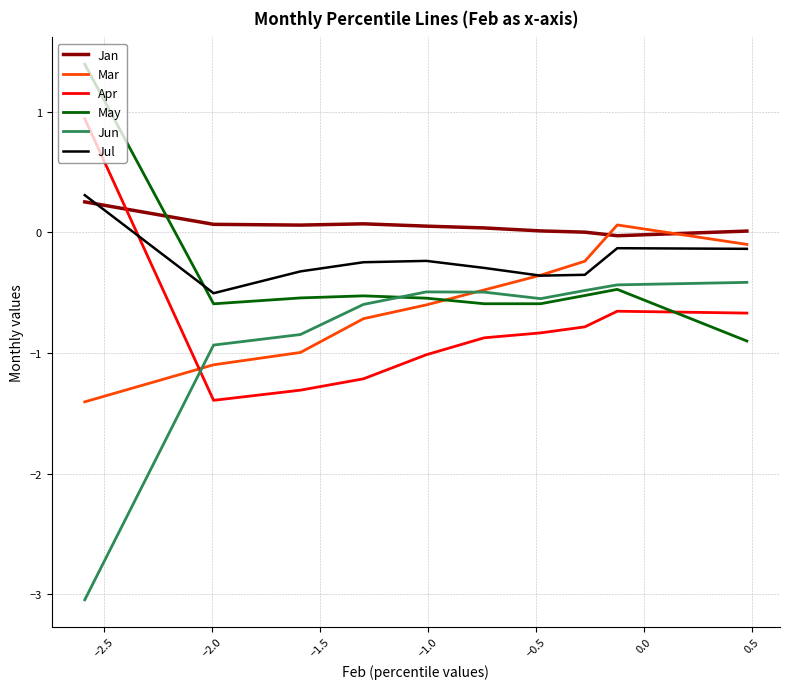

Which series ends up on top after the final intersection of Mar and Jan?

Jan